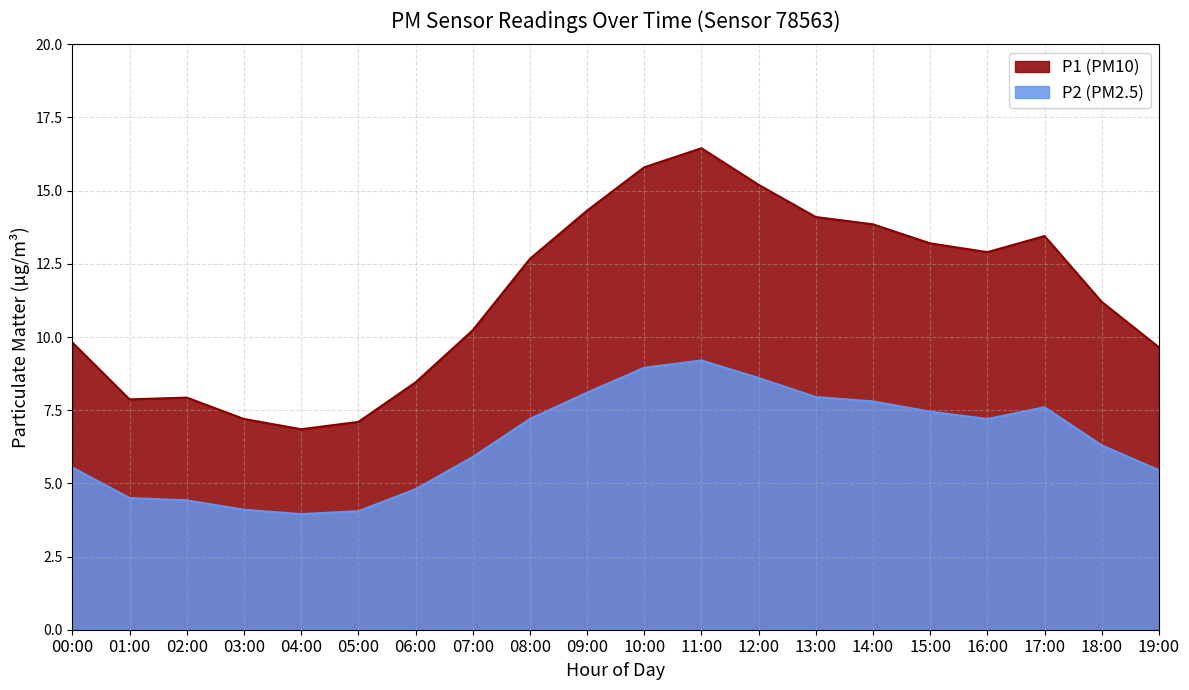

Reading right to left, list all the values displayed in this chart.

P1: 9.7	11.2	13.4	12.9	13.2	13.8	14.1	15.2	16.4	15.8	14.3	12.7	10.2	8.4	7.1	6.8	7.2	7.9	7.9	9.8
P2: 5.5	6.3	7.6	7.2	7.5	7.8	8.0	8.6	9.2	8.9	8.1	7.2	5.9	4.8	4.0	4.0	4.1	4.4	4.5	5.5